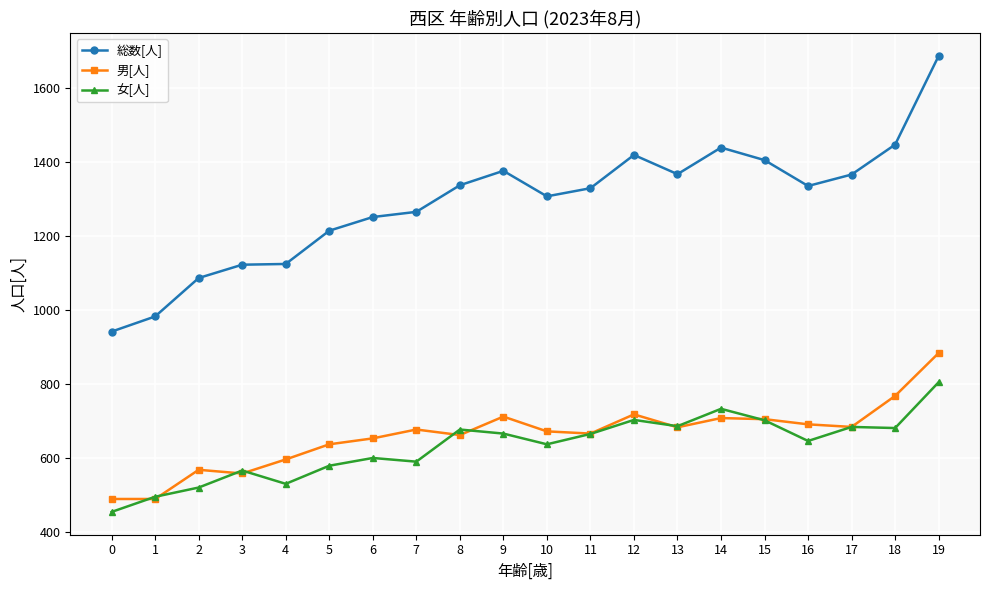

Between 15 and 19, which series saw the biggest shift?

総数[人]